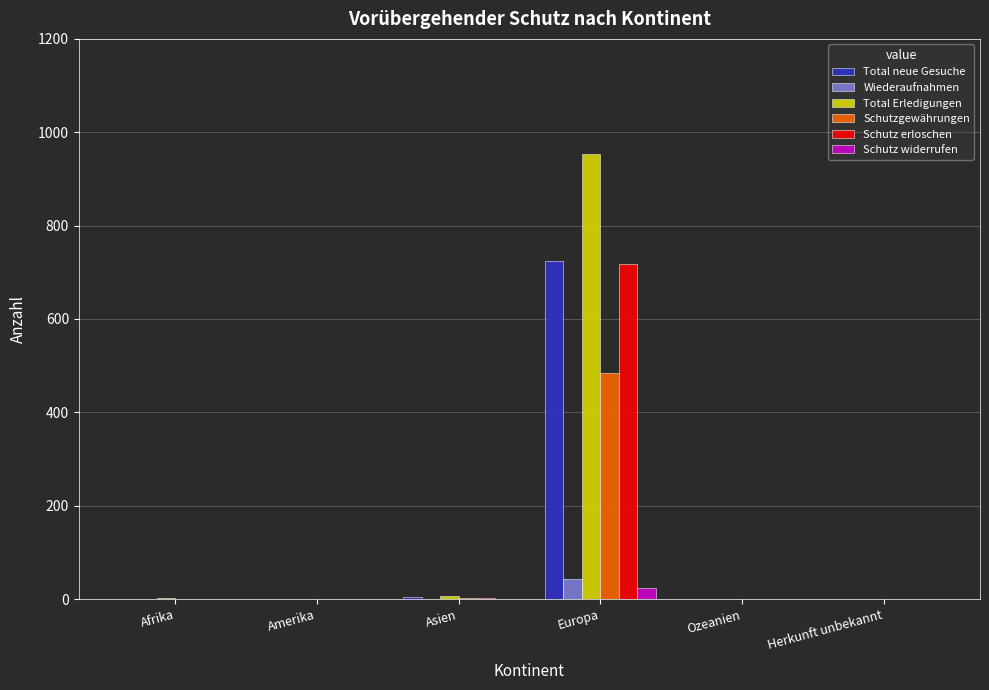

At which label does Schutz erloschen reach its peak?

Europa